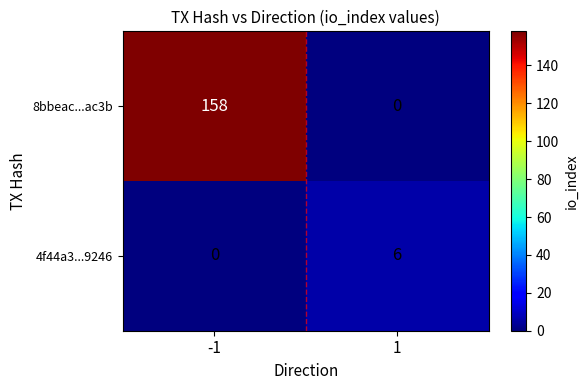

Rank the series by their maximum value, from highest to lowest.

8bbeac...ac3b, 4f44a3...9246